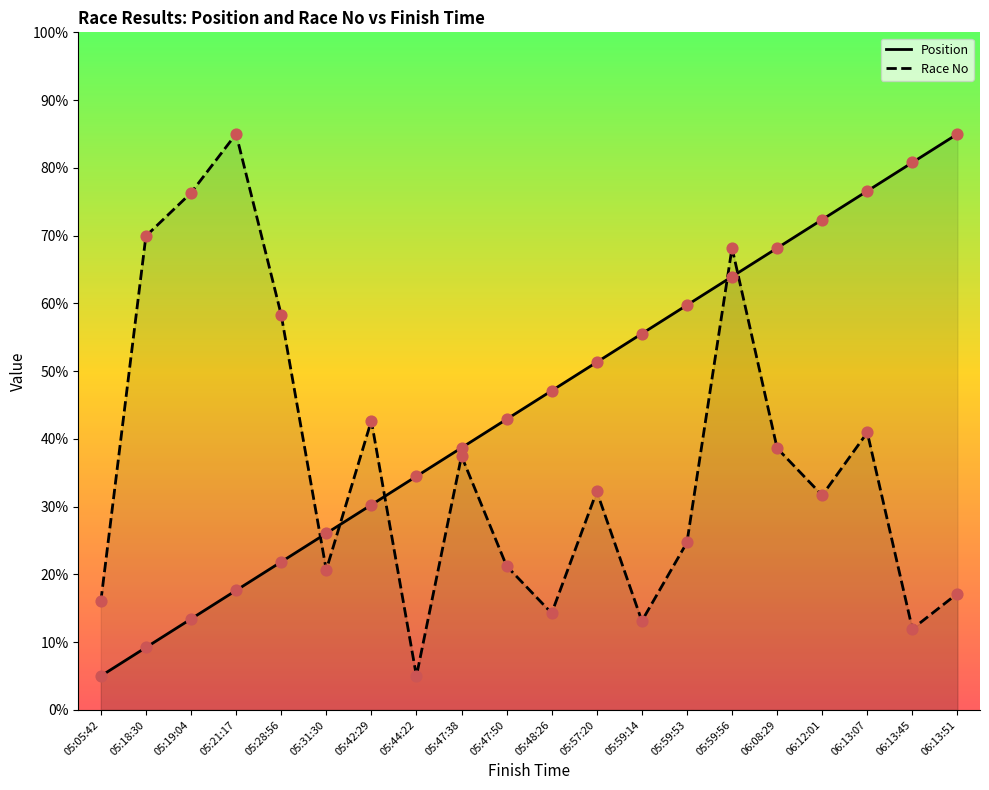

What is the total value across all series at 05:42:29?

72.9